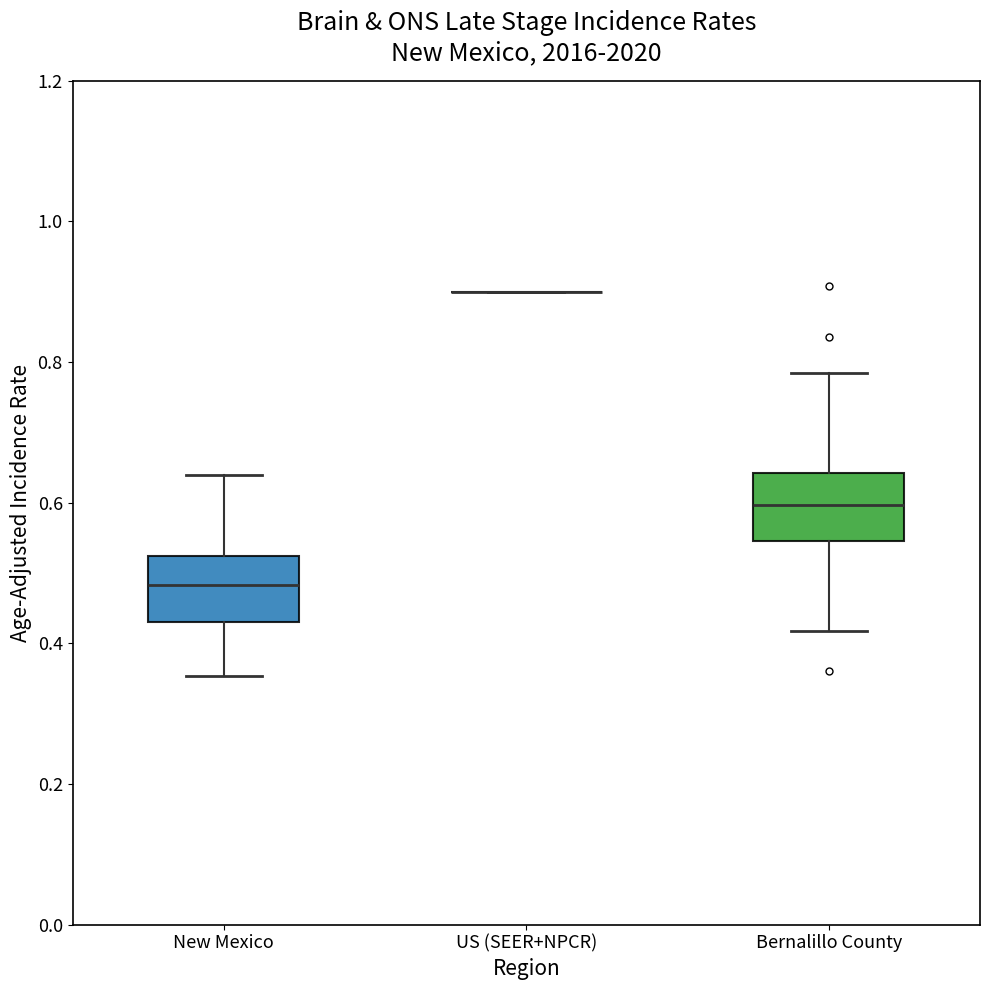

Reading left to right, read every box against the y-axis: the position of its median line, the range the box covers, and the ends of its whiskers. The values are not printed on the chart, so give them approximately, as read against the axis.

New Mexico: median 0.48, box 0.42 to 0.52, whiskers 0.36 to 0.64
US (SEER+NPCR): box collapsed to a line at 0.90, whiskers 0.90 to 0.90
Bernalillo County: median 0.60, box 0.54 to 0.64, whiskers 0.42 to 0.78